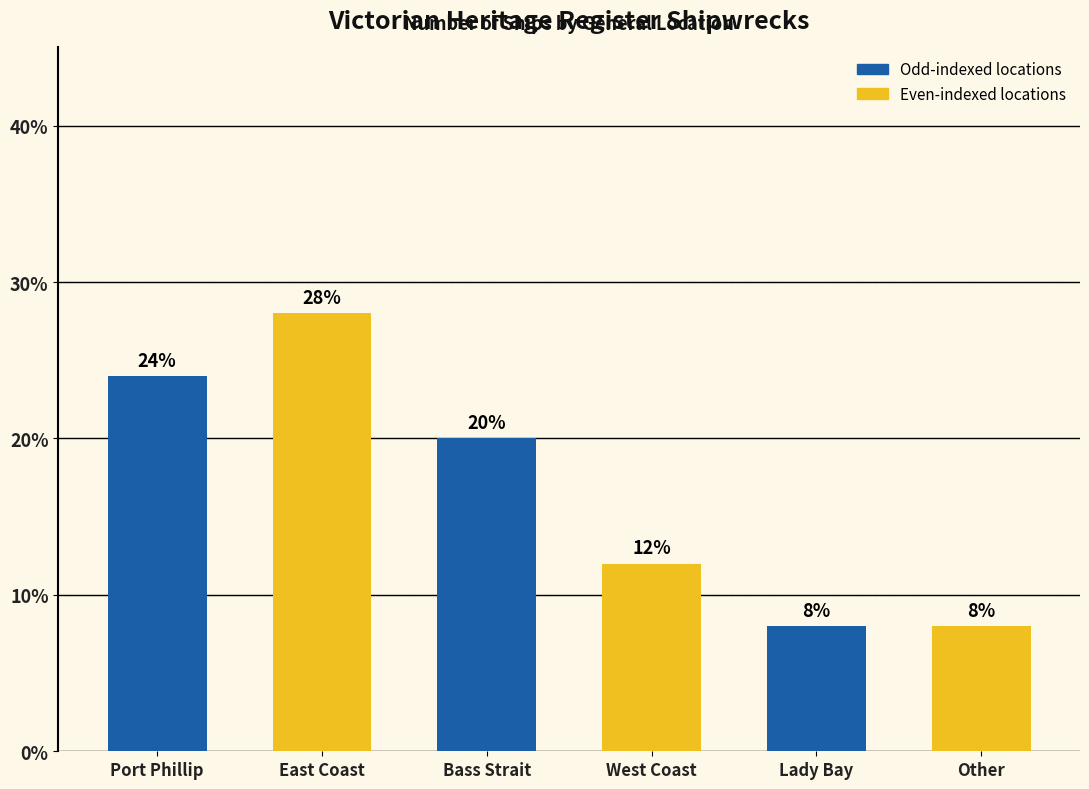

What is the change in value from East Coast to West Coast?

-16.0